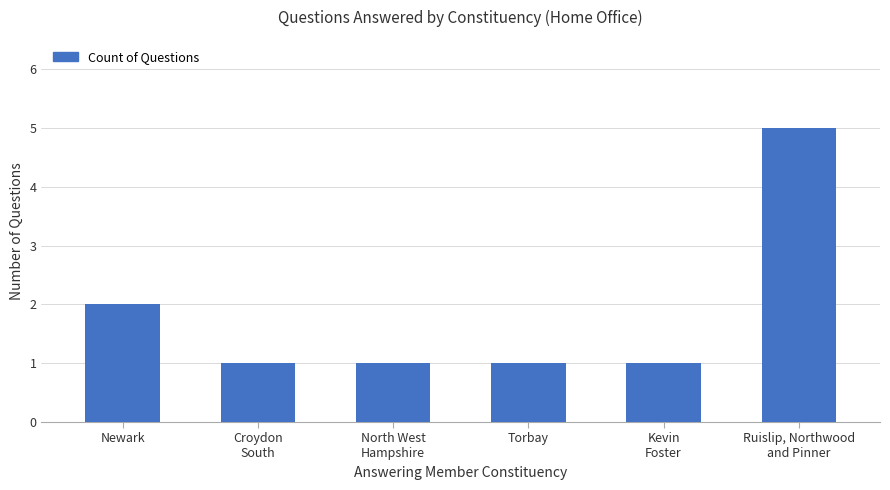

What is the sum of all values?

11